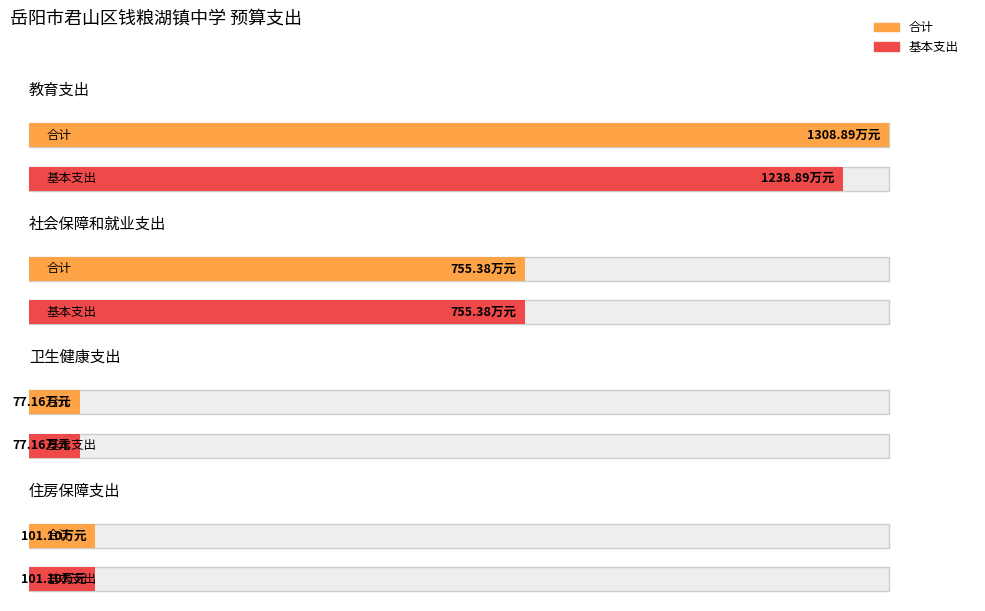

What position from the left is 社会保障和就业支出?

2